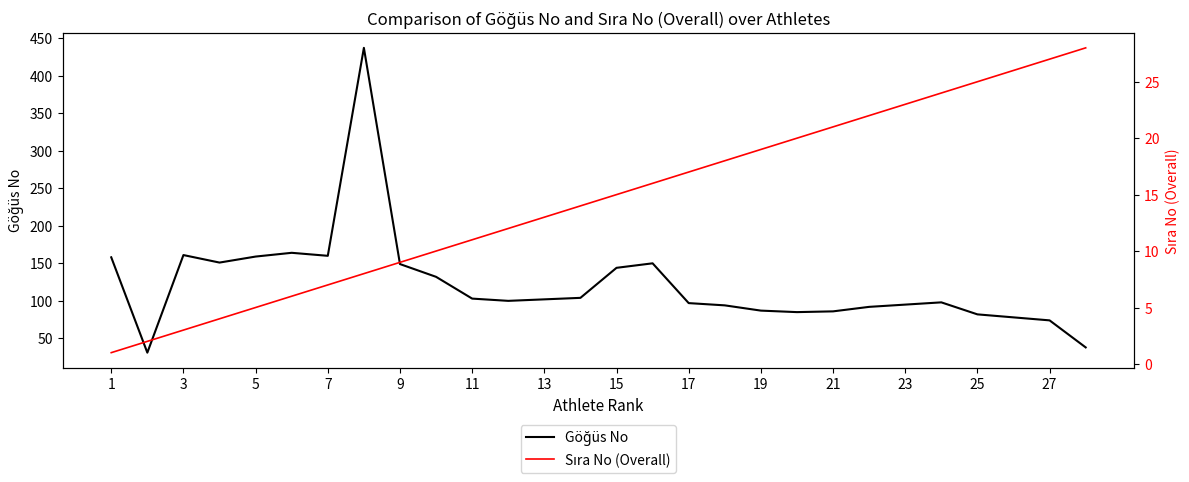

What is the minimum value shown in the chart?

1